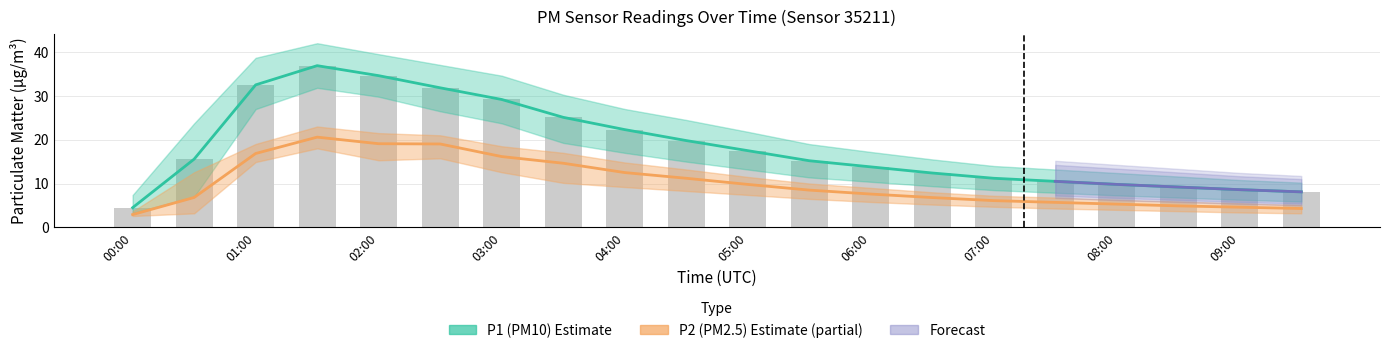

Where is P2_upper nearest to the value 13?

04:30